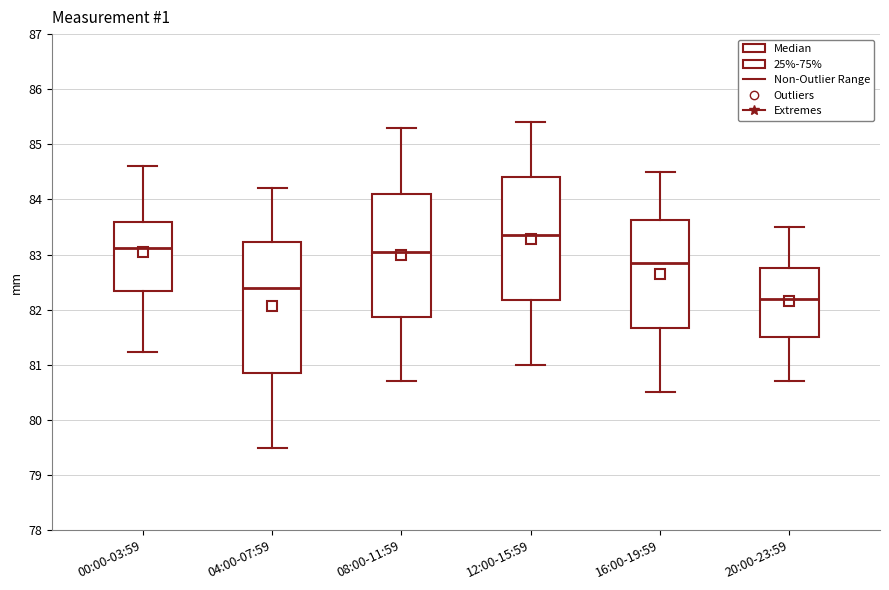

Where does the upper whisker of the box for 00:00-03:59 end on the y-axis? The values are not printed on the chart, so give them approximately, as read against the axis.

84.6